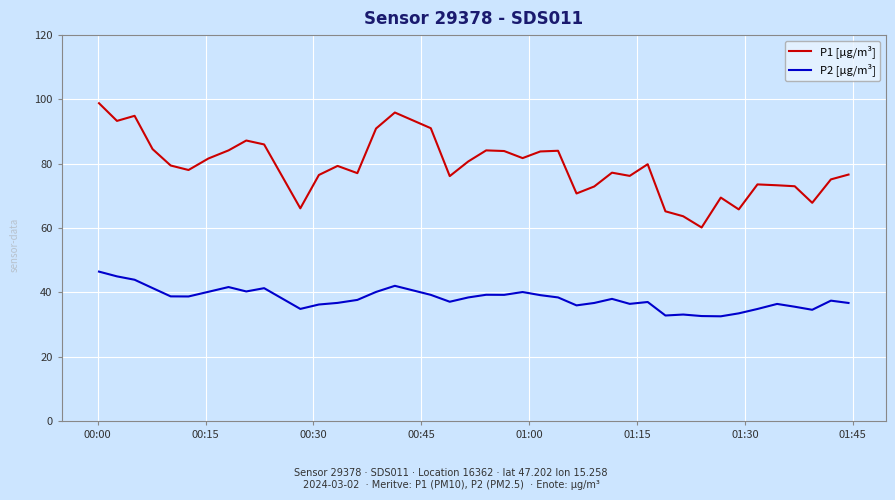

True or false: P1 [µg/m³] and P2 [µg/m³] cross at least once.

False